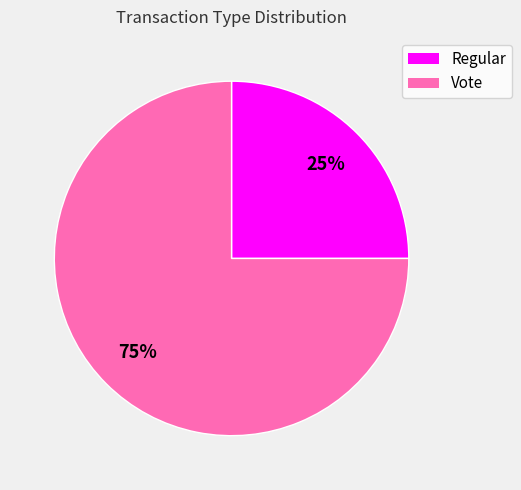

Combined, do Vote and Regular account for over 50%?

Yes